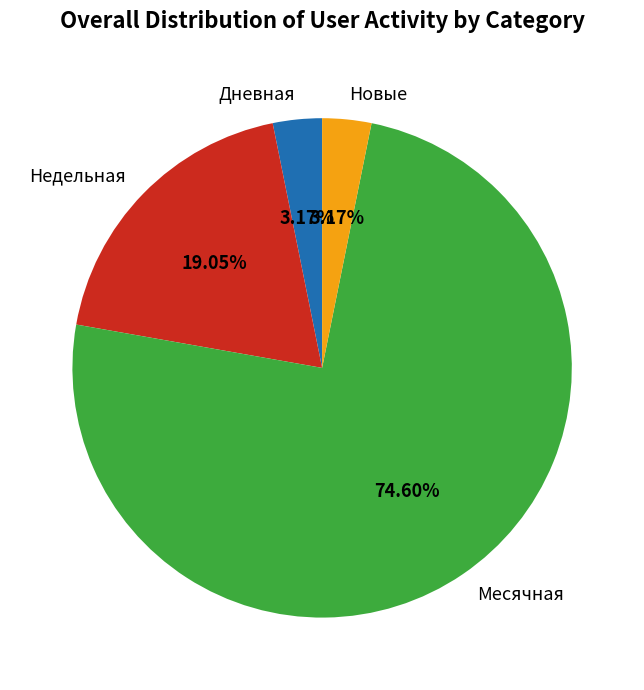

Count the number of slices in the pie.

4